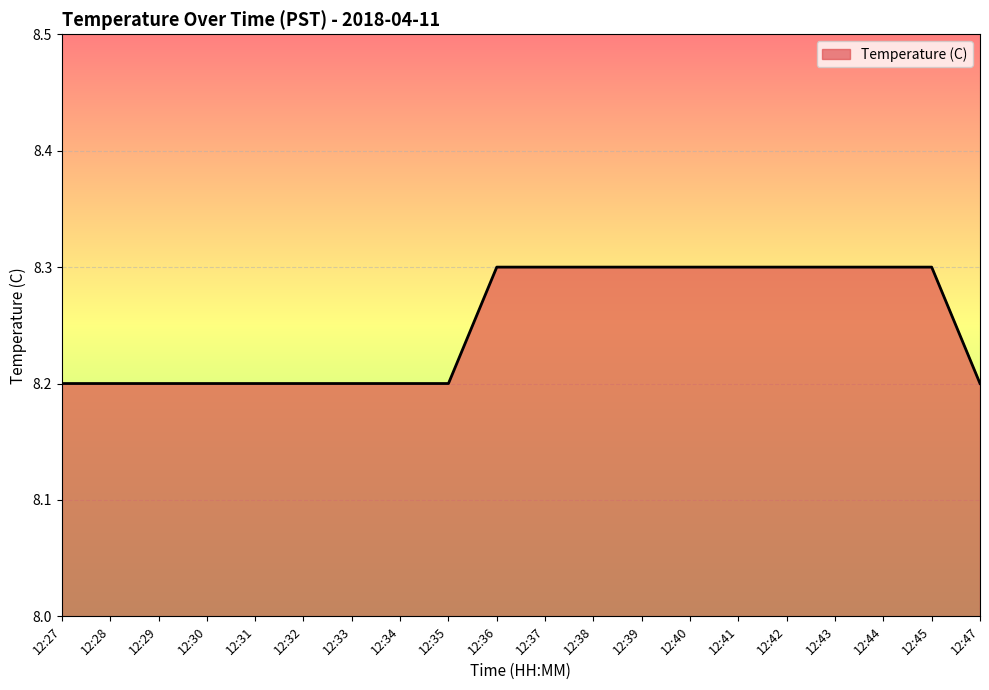

What is the difference between the maximum and minimum values?

0.1